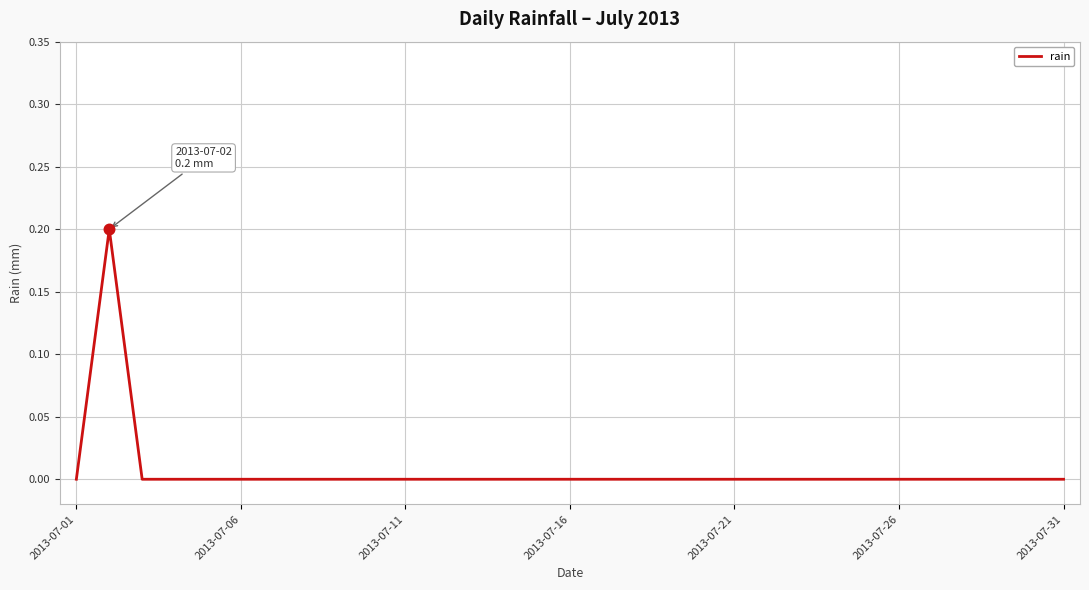

How many lines are shown in the chart?

1